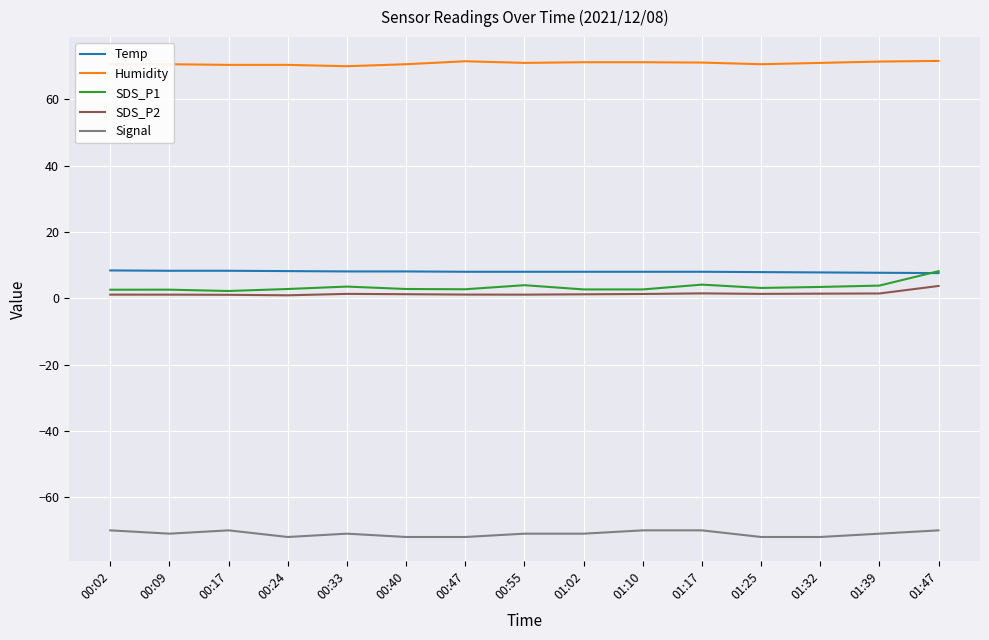

True or false: SDS_P2 and Signal intersect in this chart.

False